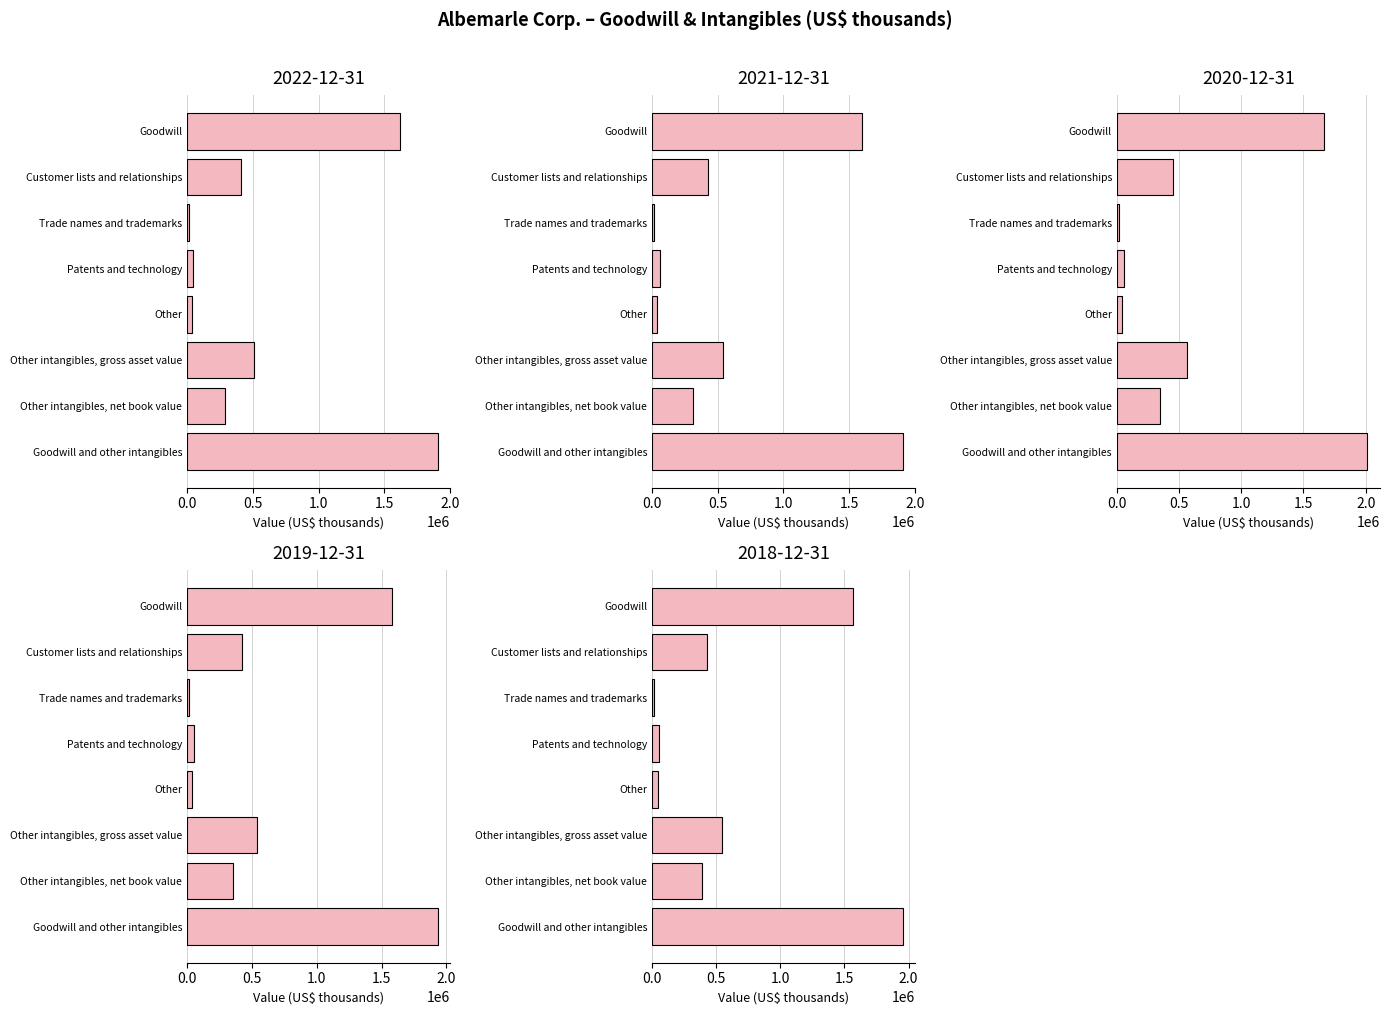

Where is 2022-12-31 nearest to the value 959329?

Other intangibles, gross asset value